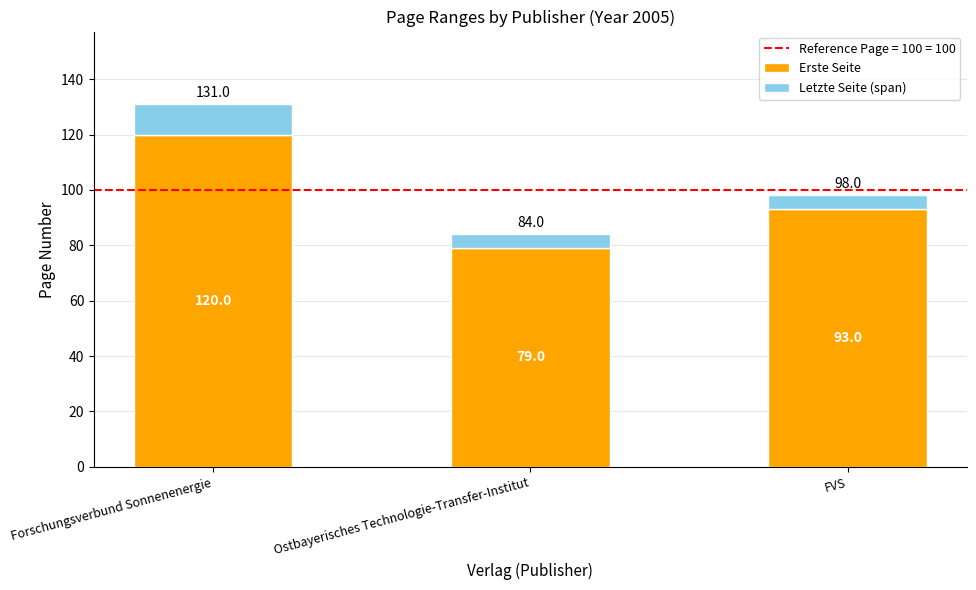

At which category is the sum across all series the highest?

Forschungsverbund Sonnenenergie